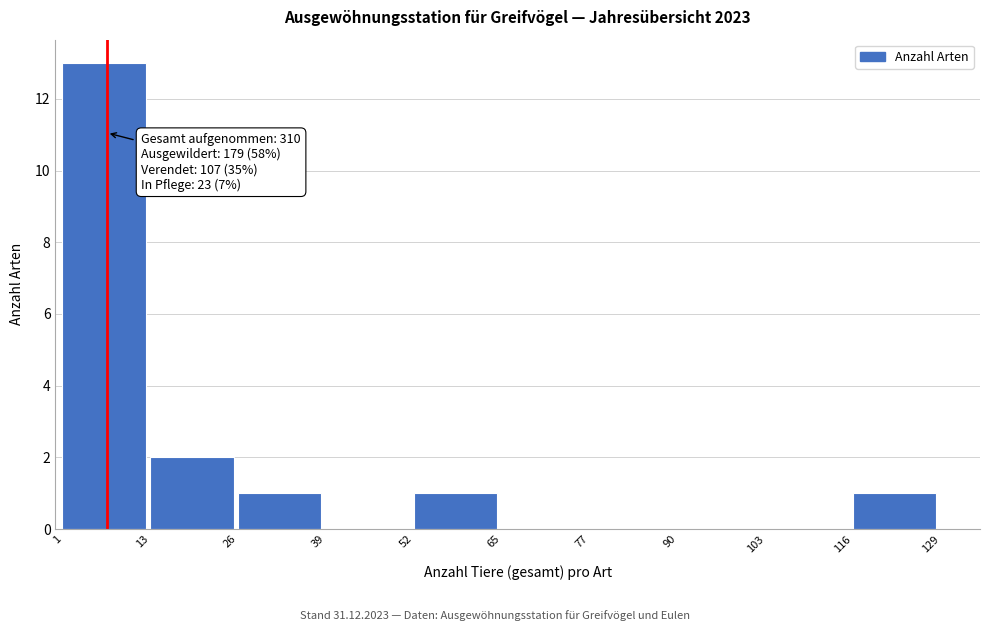

Which range on the x-axis has the tallest bar?

1 to 13